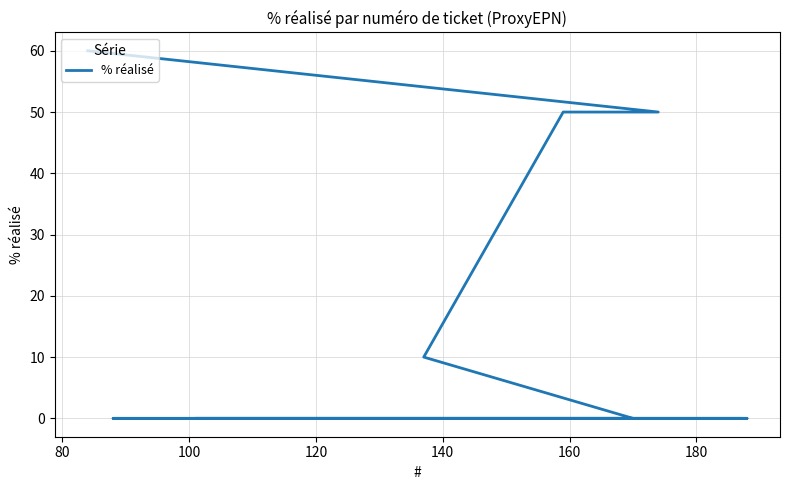

What is the difference between the second highest and second lowest values?

50